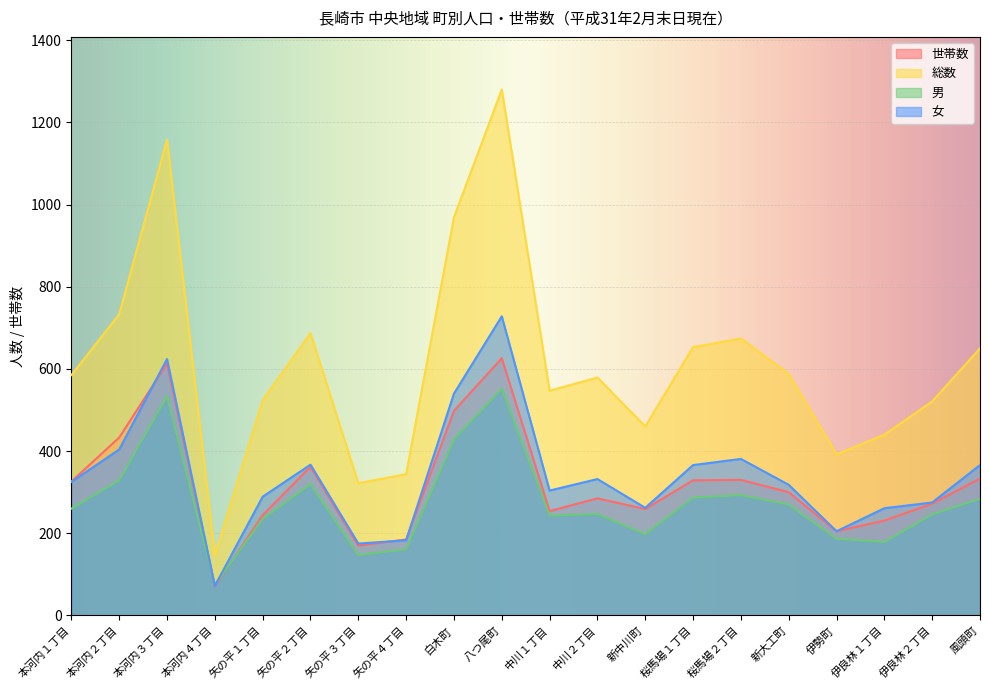

Reading right to left, list all the values displayed in this chart.

世帯数: 風頭町=333	伊良林２丁目=272	伊良林１丁目=231	伊勢町=205	新大工町=300	桜馬場２丁目=330	桜馬場１丁目=329	新中川町=259	中川２丁目=285	中川１丁目=254	八つ尾町=626	白木町=498	矢の平４丁目=185	矢の平３丁目=170	矢の平２丁目=362	矢の平１丁目=244	本河内４丁目=71	本河内３丁目=613	本河内２丁目=433	本河内１丁目=326
総数: 風頭町=650	伊良林２丁目=521	伊良林１丁目=440	伊勢町=392	新大工町=588	桜馬場２丁目=674	桜馬場１丁目=653	新中川町=460	中川２丁目=579	中川１丁目=547	八つ尾町=1280	白木町=969	矢の平４丁目=344	矢の平３丁目=322	矢の平２丁目=687	矢の平１丁目=524	本河内４丁目=147	本河内３丁目=1158	本河内２丁目=733	本河内１丁目=585
男: 風頭町=284	伊良林２丁目=246	伊良林１丁目=179	伊勢町=187	新大工町=270	桜馬場２丁目=293	桜馬場１丁目=287	新中川町=198	中川２丁目=247	中川１丁目=243	八つ尾町=552	白木町=429	矢の平４丁目=161	矢の平３丁目=147	矢の平２丁目=320	矢の平１丁目=235	本河内４丁目=75	本河内３丁目=534	本河内２丁目=329	本河内１丁目=260
女: 風頭町=366	伊良林２丁目=275	伊良林１丁目=261	伊勢町=205	新大工町=318	桜馬場２丁目=381	桜馬場１丁目=366	新中川町=262	中川２丁目=332	中川１丁目=304	八つ尾町=728	白木町=540	矢の平４丁目=183	矢の平３丁目=175	矢の平２丁目=367	矢の平１丁目=289	本河内４丁目=72	本河内３丁目=624	本河内２丁目=404	本河内１丁目=325